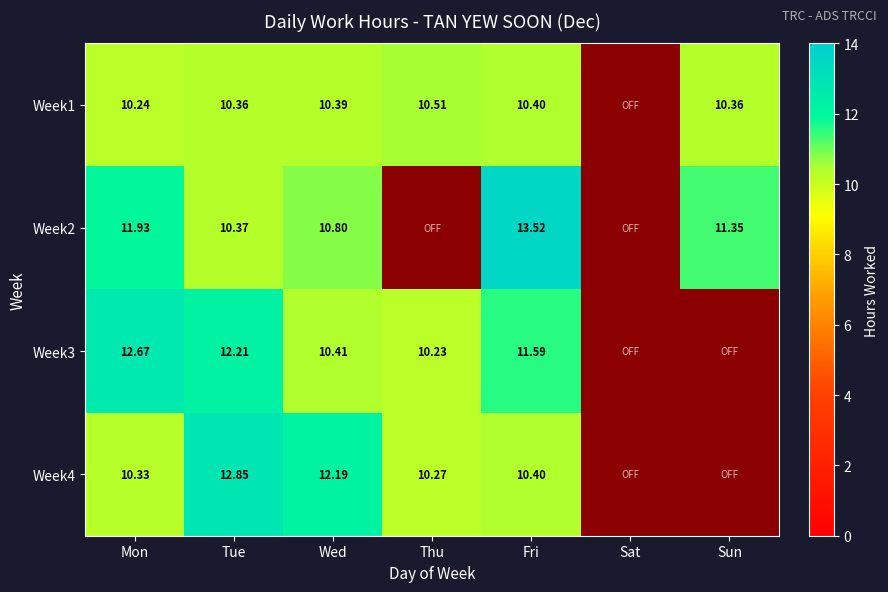

Is the value of Week1 at Mon greater than the value of Week2 at Sun?

No